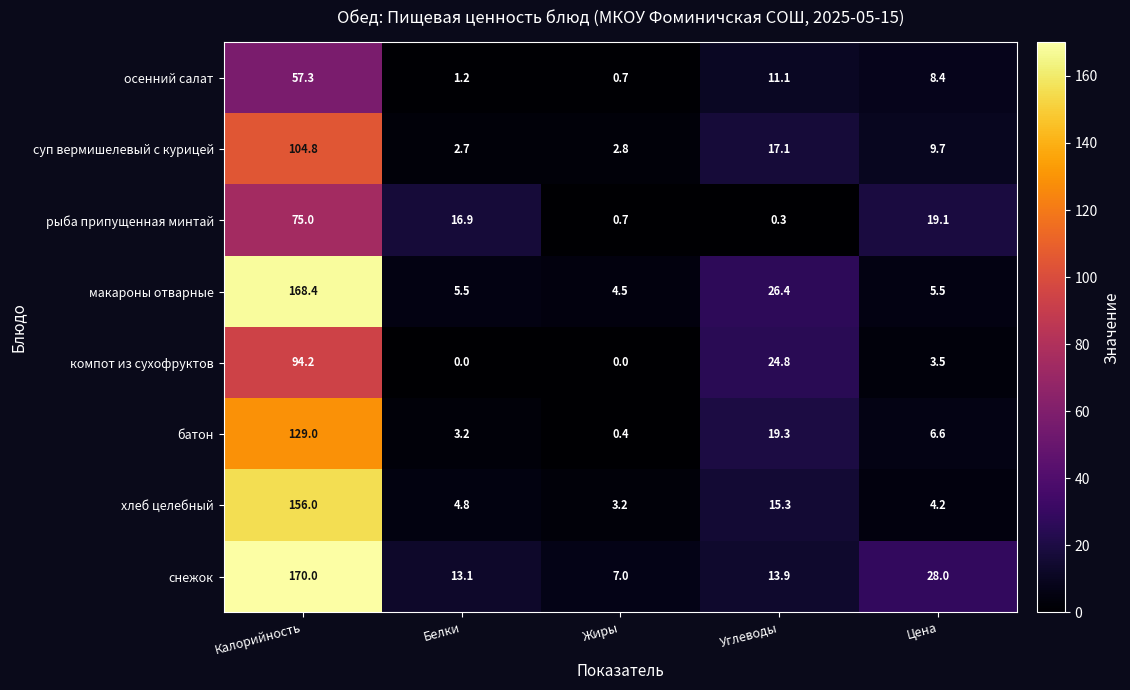

What is the difference between the second highest and minimum values in the рыба припущенная минтай series?

18.8